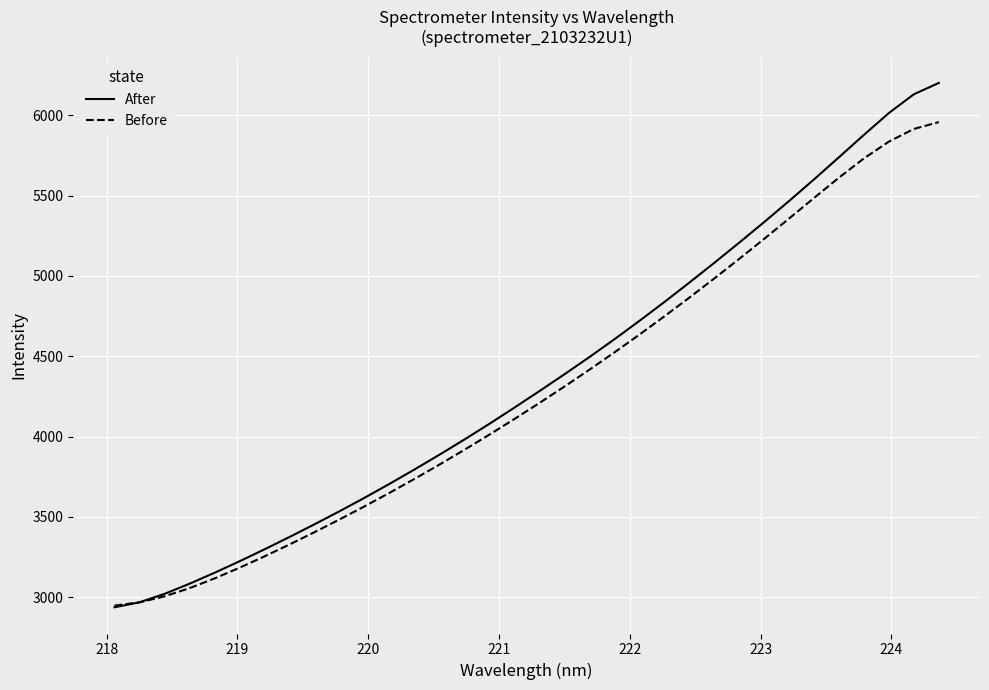

What is the highest value of the After series?

6201.0